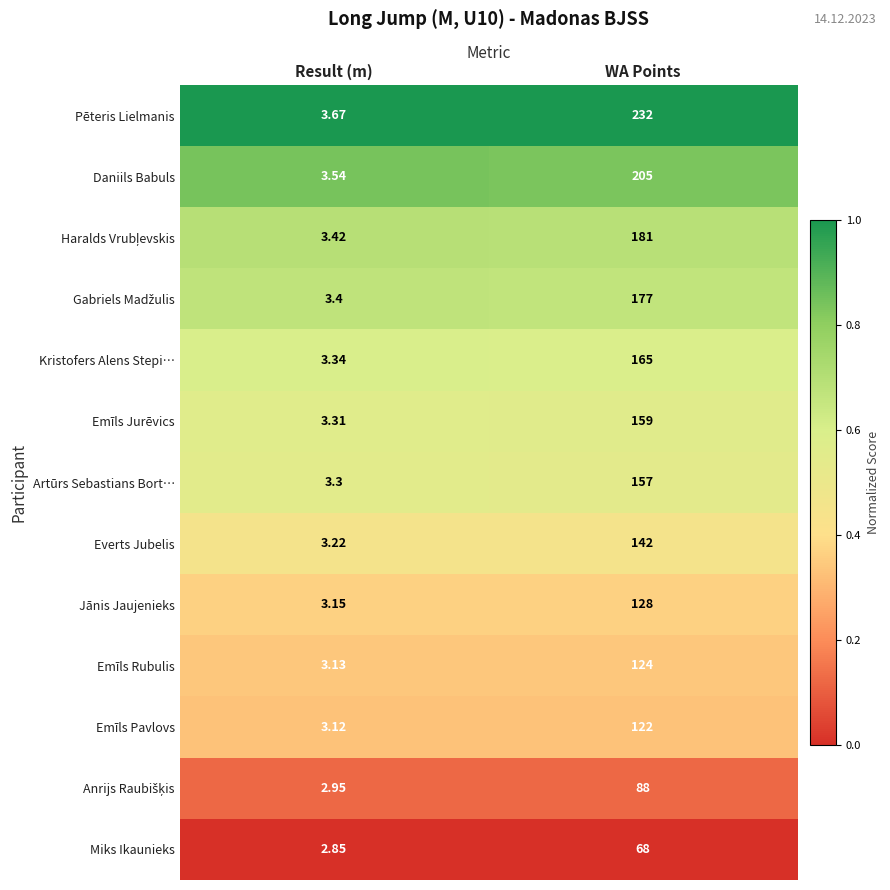

Which series has the largest range (max minus min)?

Pēteris Lielmanis